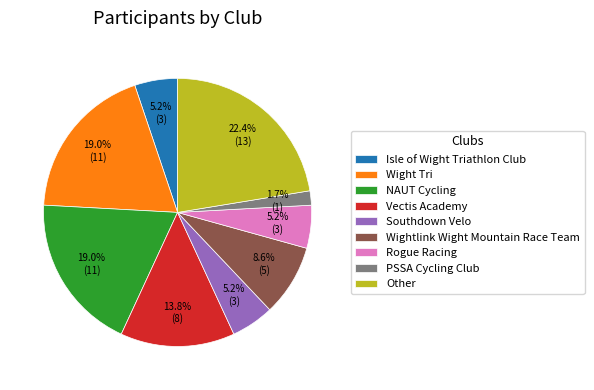

How many segments does this pie chart have?

9